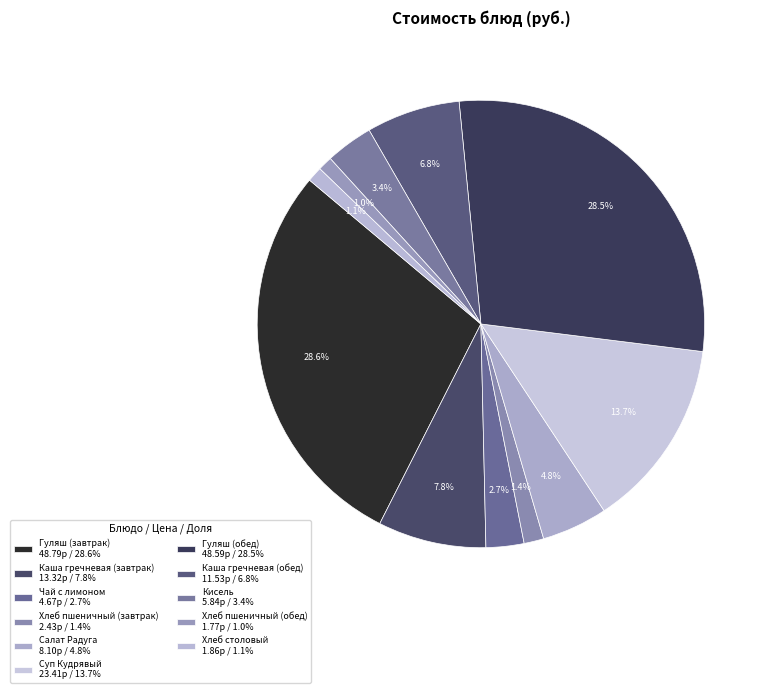

What is the ratio of the value at Каша гречневая (обед) to the value at Хлеб пшеничный (обед)?

6.5